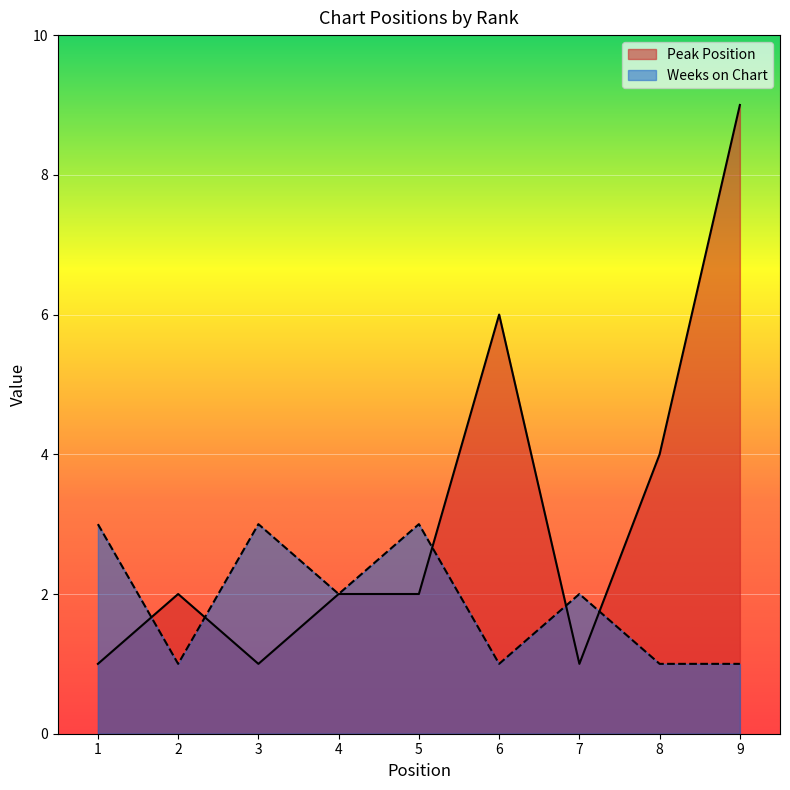

What is the total value across all series at 6?

7